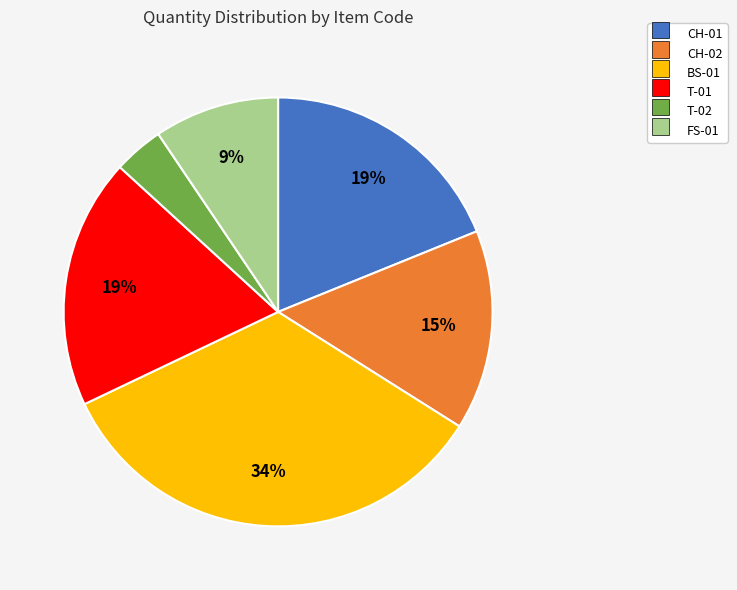

How many slices are in this pie chart?

6